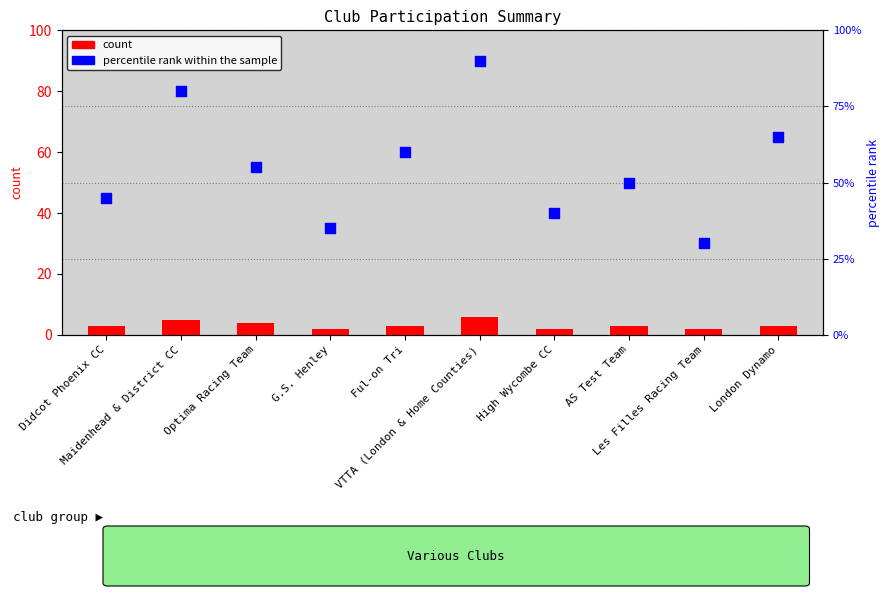

What is the total value across all series at Optima Racing Team?

59